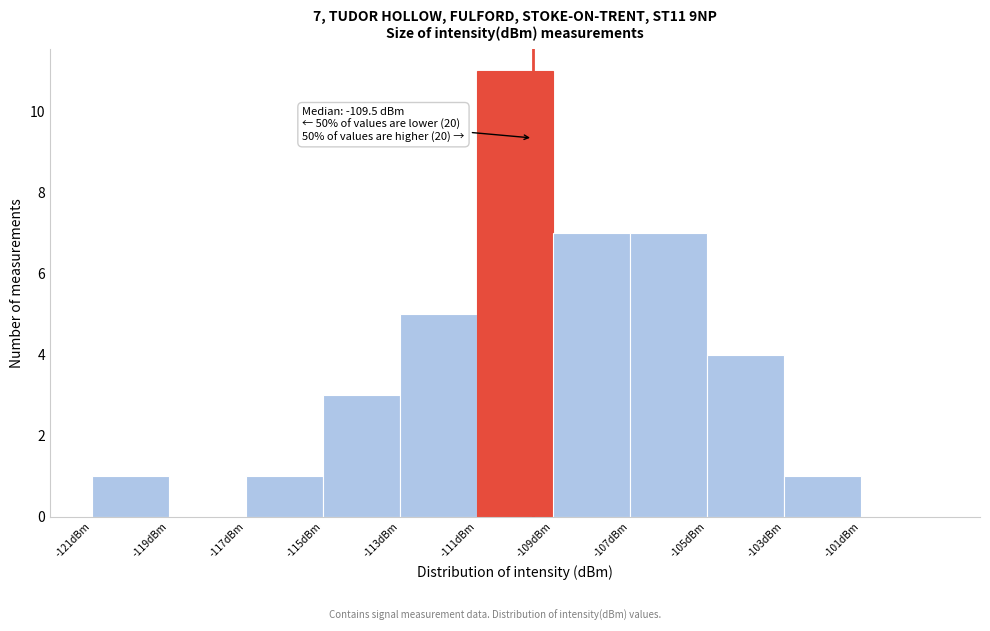

Which range on the x-axis has the tallest bar?

-111 to -109